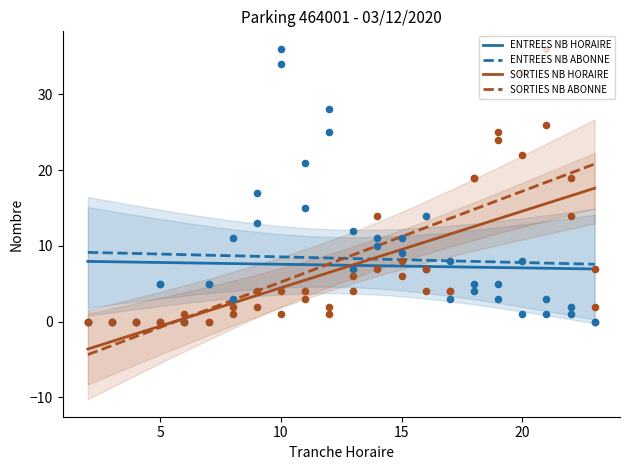

Is the value of ENTREES_NB_ABONNE at 5 greater than the value of SORTIES_NB_ABONNE at 20?

No